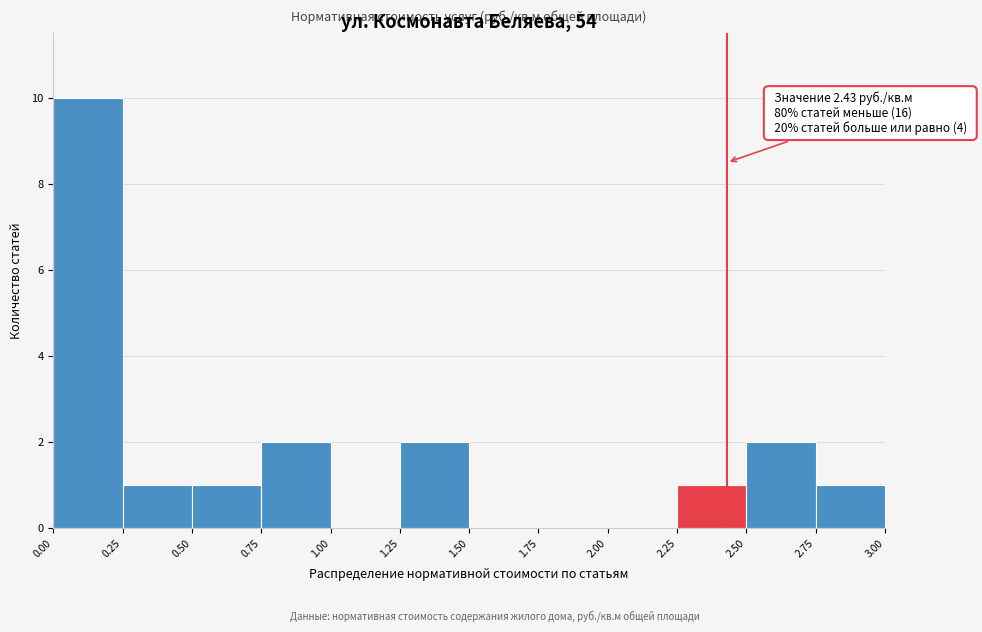

Over which range of the x-axis is the bar tallest?

0.00 to 0.25